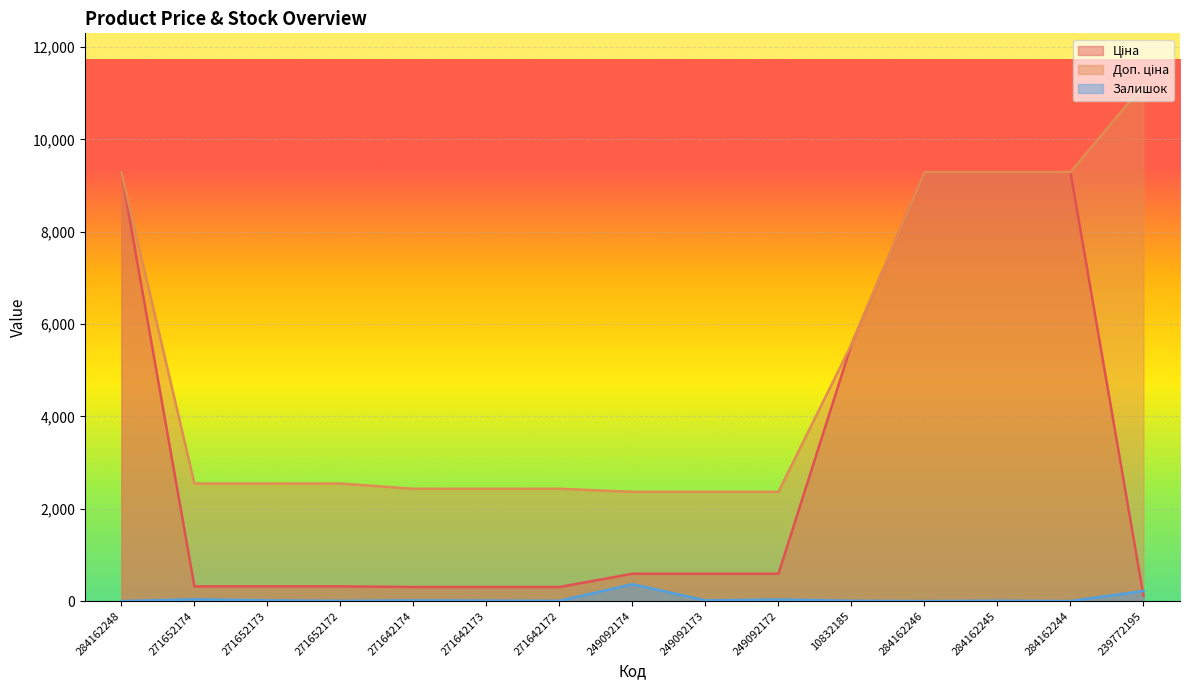

Reading left to right, extract all data points from this chart.

Ціна: 284162248=9290.5	271652174=318.3	271652173=318.3	271652172=318.3	271642174=304.1	271642173=304.1	271642172=304.1	249092174=591.6	249092173=591.6	249092172=591.6	10832185=5560.3	284162246=9290.5	284162245=9290.5	284162244=9290.5	239772195=111.8
Доп. ціна: 284162248=9290.5	271652174=2546.4	271652173=2546.4	271652172=2546.4	271642174=2432.8	271642173=2432.8	271642172=2432.8	249092174=2366.5	249092173=2366.5	249092172=2366.5	10832185=5560.3	284162246=9290.5	284162245=9290.5	284162244=9290.5	239772195=11182.0
Залишок: 284162248=0.0	271652174=38.0	271652173=15.0	271652172=5.0	271642174=14.0	271642173=10.0	271642172=5.0	249092174=365.0	249092173=14.0	249092172=33.0	10832185=6.0	284162246=0.0	284162245=8.0	284162244=0.0	239772195=218.0